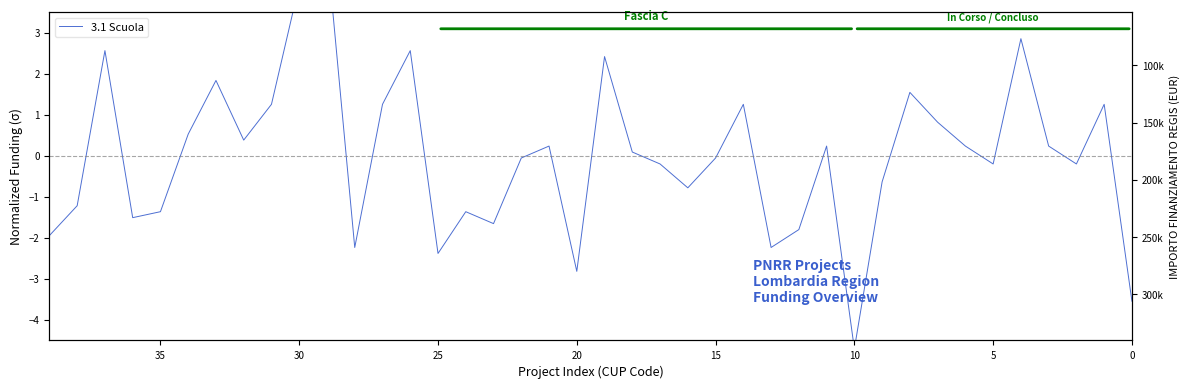

What is the sum of the values at 28 and 13?

-4.5